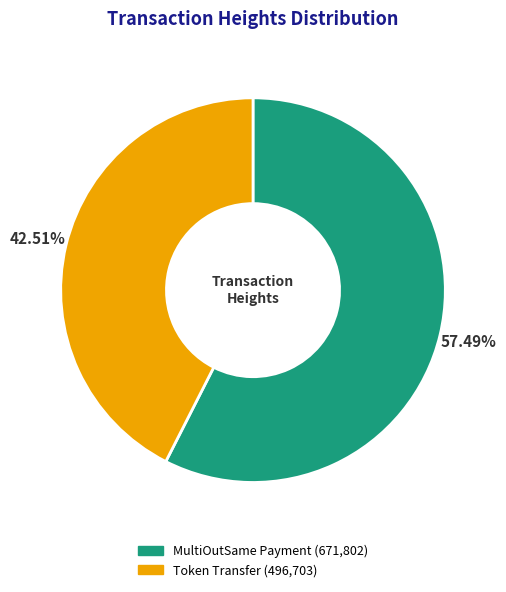

Is there any slice that represents more than half of the pie?

Yes